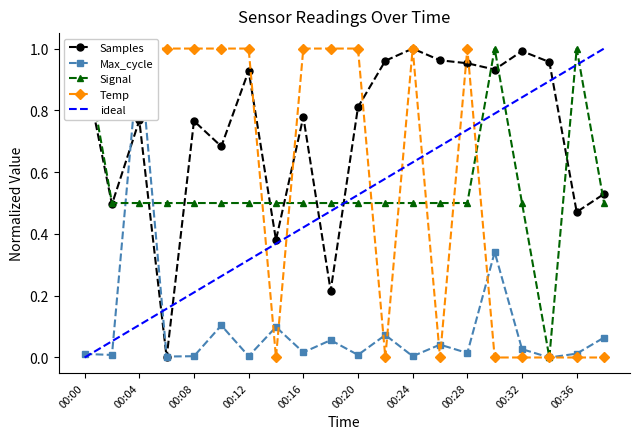

Does the chart have visible grid lines?

No